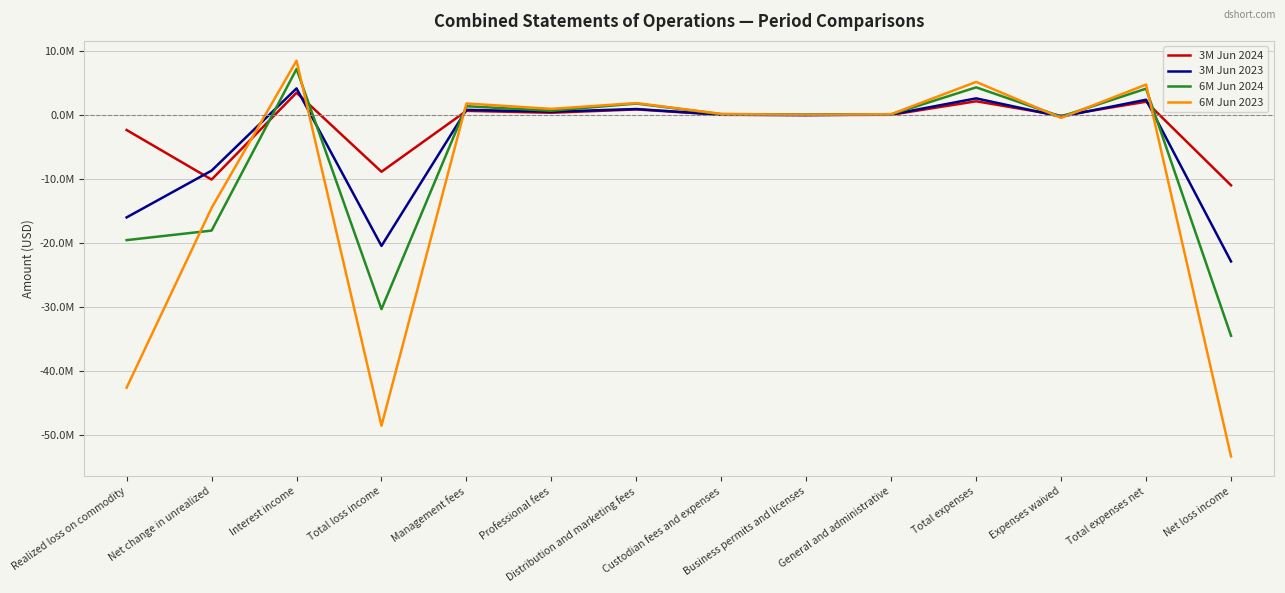

Where is the first local maximum for 3M Jun 2023?

Interest income